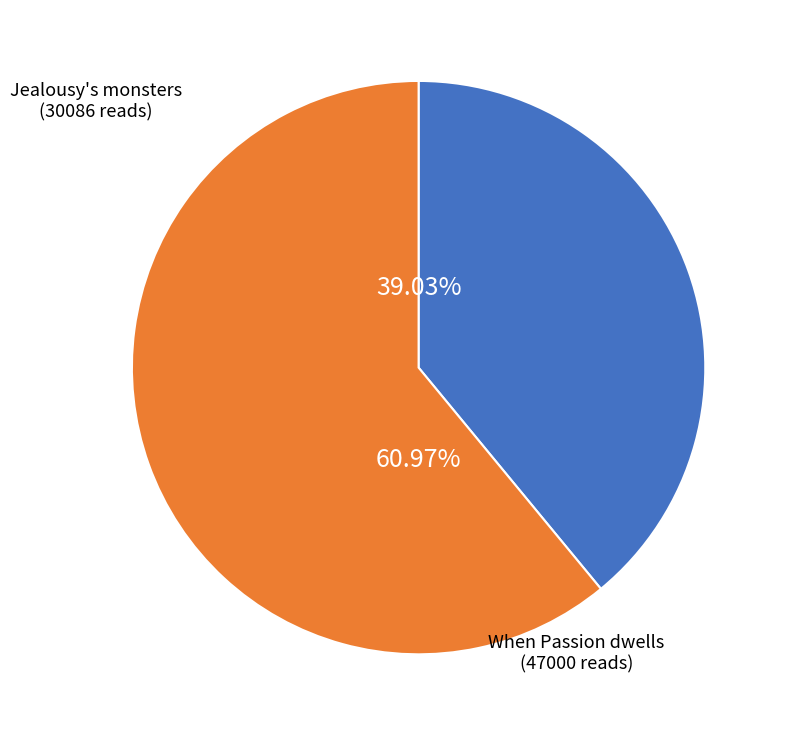

Count the number of slices in the pie.

2